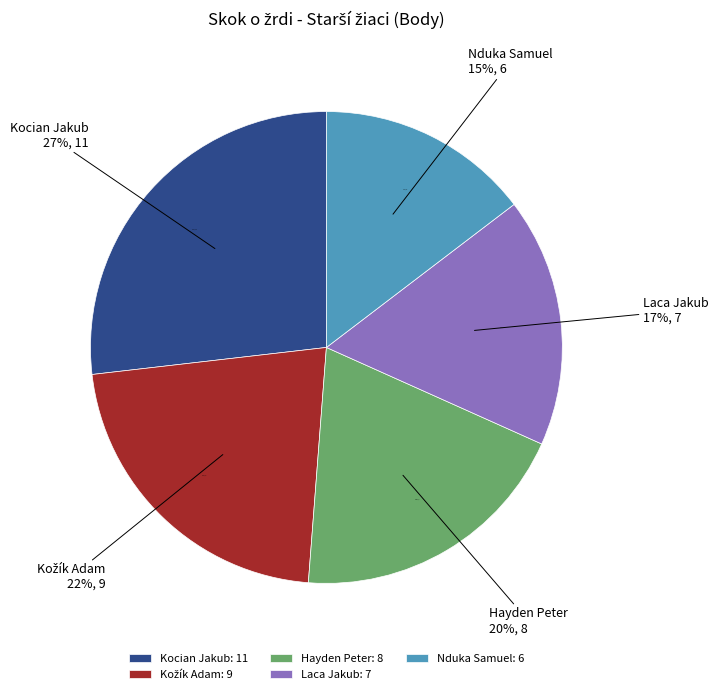

How many slices are in this pie chart?

5